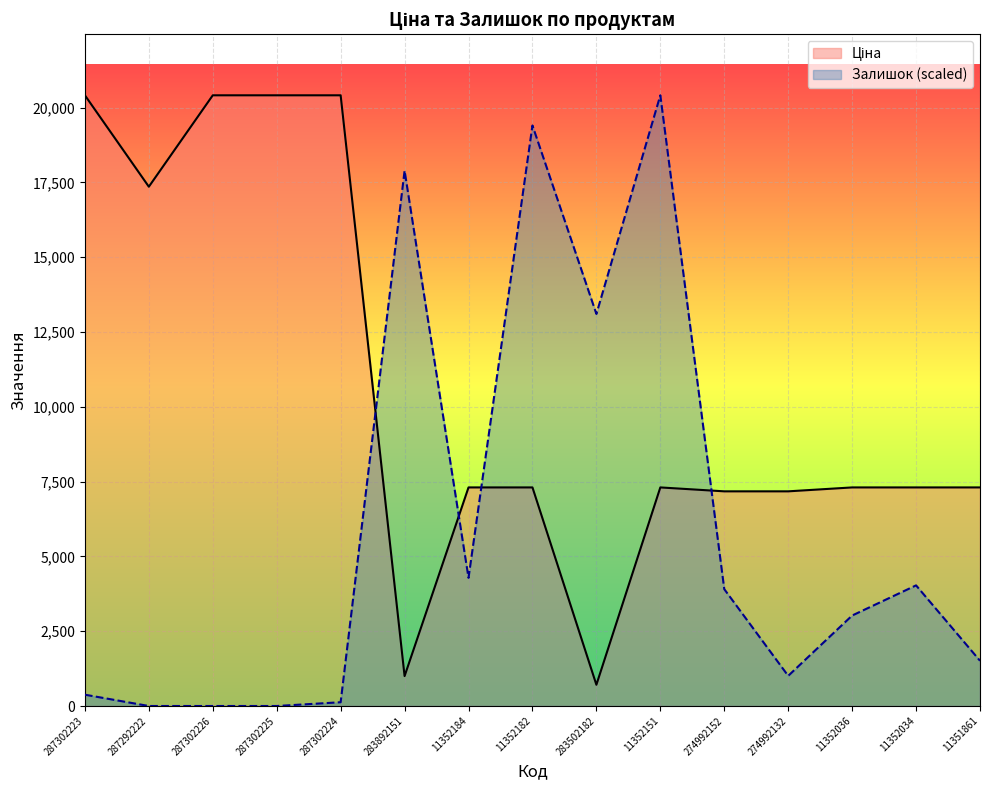

What is the sum of all Ціна values?

158867.4